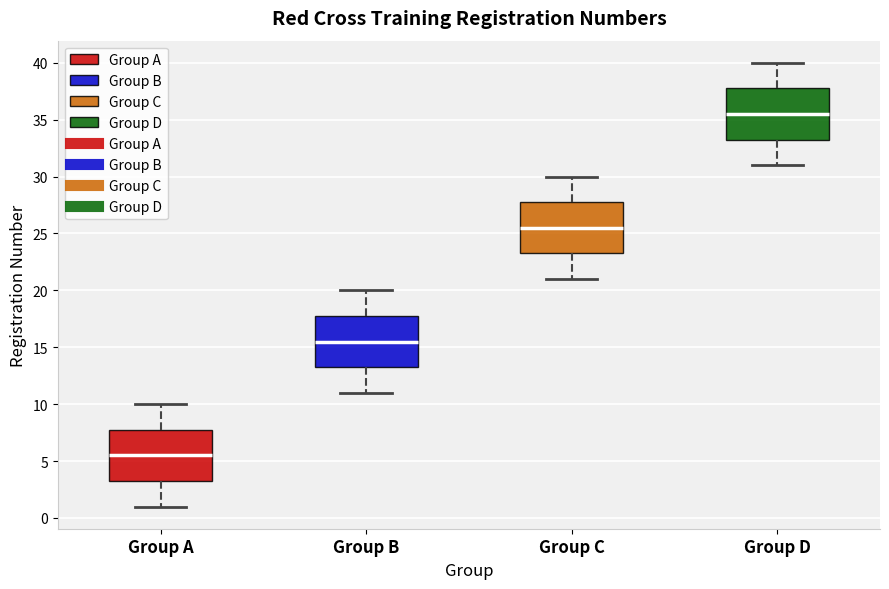

Which box has the highest median line?

Group D